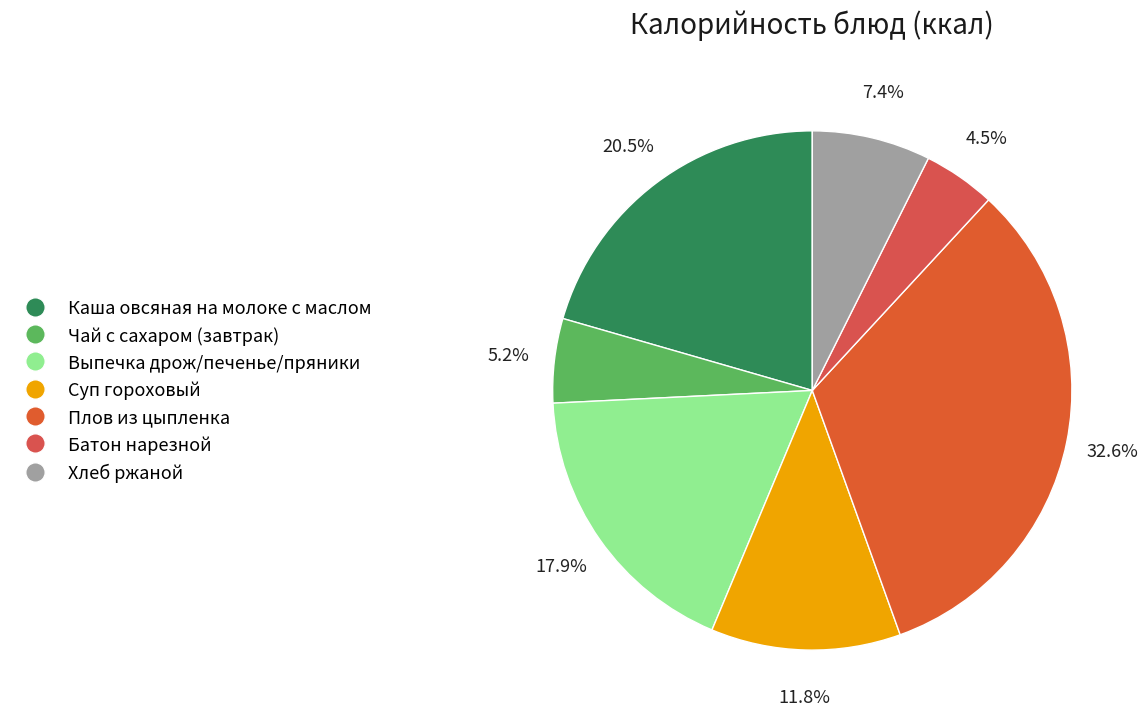

Is there any slice that represents more than half of the pie?

No